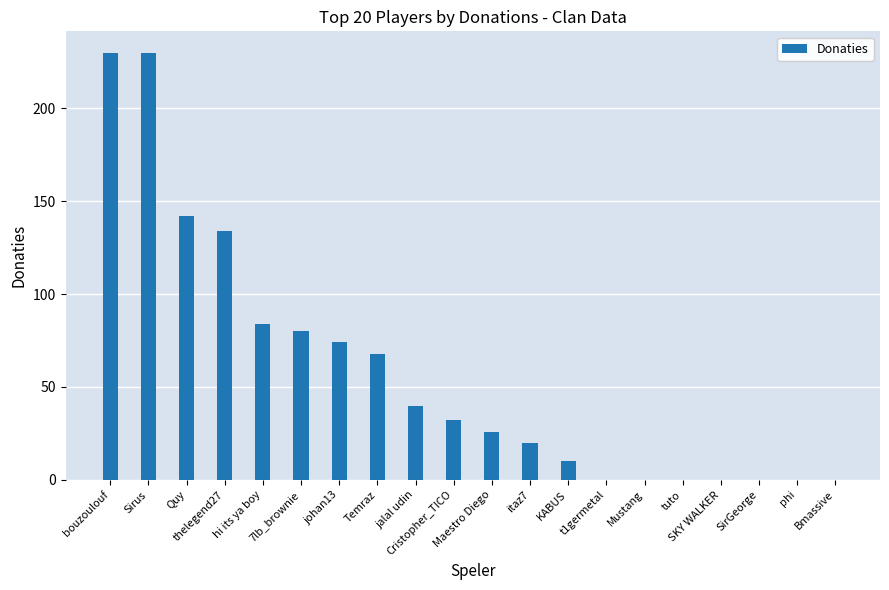

Reading left to right, what are all the values shown in this chart?

bouzoulouf=230	Sirus=230	Quy=142	thelegend27=134	hi its ya boy=84	7lb_brownie=80	johan13=74	Temraz=68	jalal udin=40	Cristopher_TICO=32	Maestro Diego=26	itaz7=20	KABUS=10	t1germetal=0	Mustang=0	tuto=0	SKY WALKER=0	SirGeorge=0	phi=0	Bmassive=0